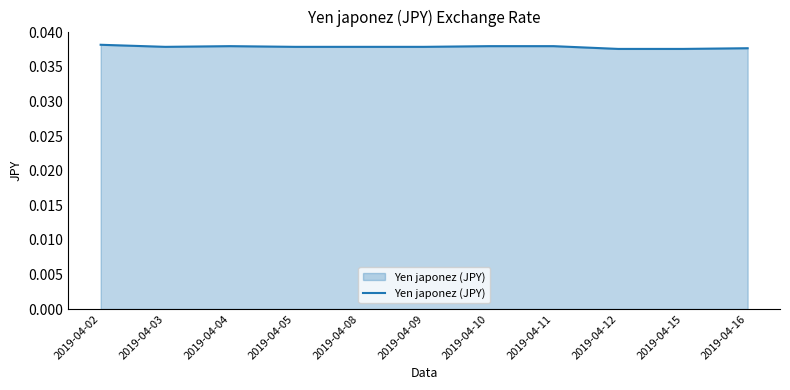

Is it true that the value at 2019-04-04 is 0.1?

False